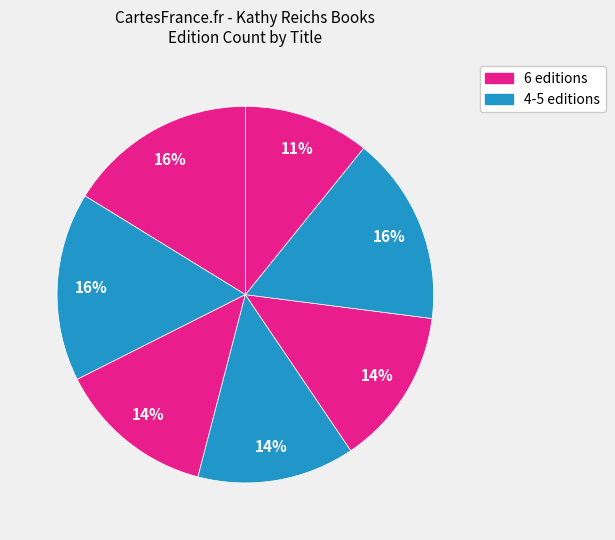

Is there a majority slice in this chart?

No